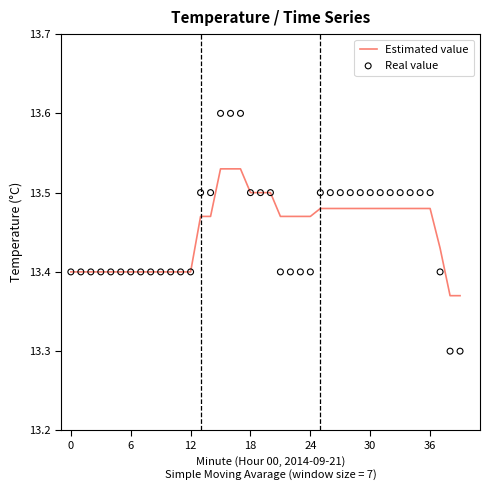

What are all the series names shown in the legend?

Estimated value, Real value